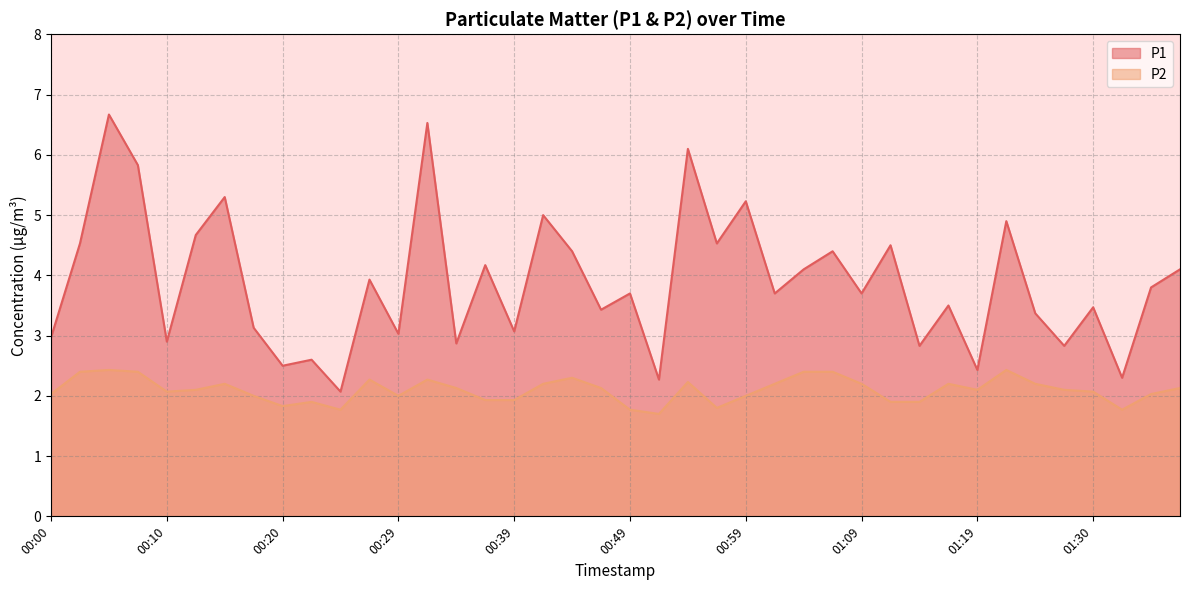

At how many categories does at least one series exceed 4?

17